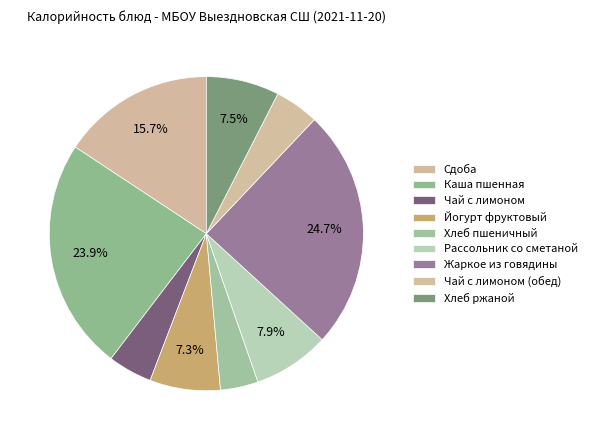

To the nearest percent, what is the average slice percentage?

11%